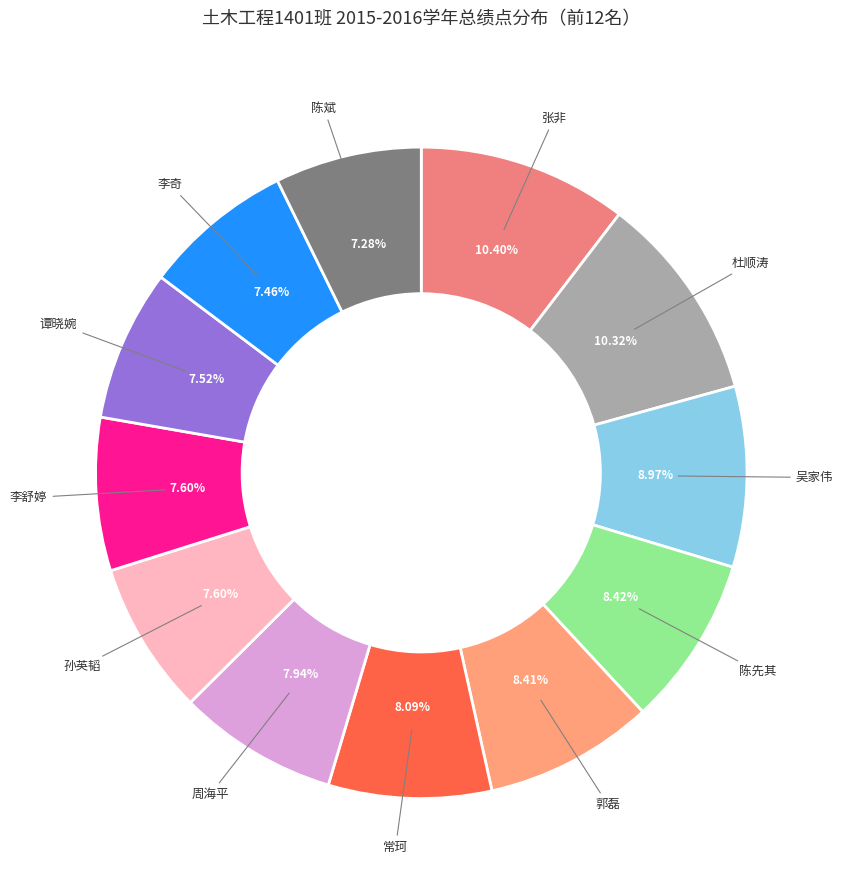

Is there a majority slice in this chart?

No